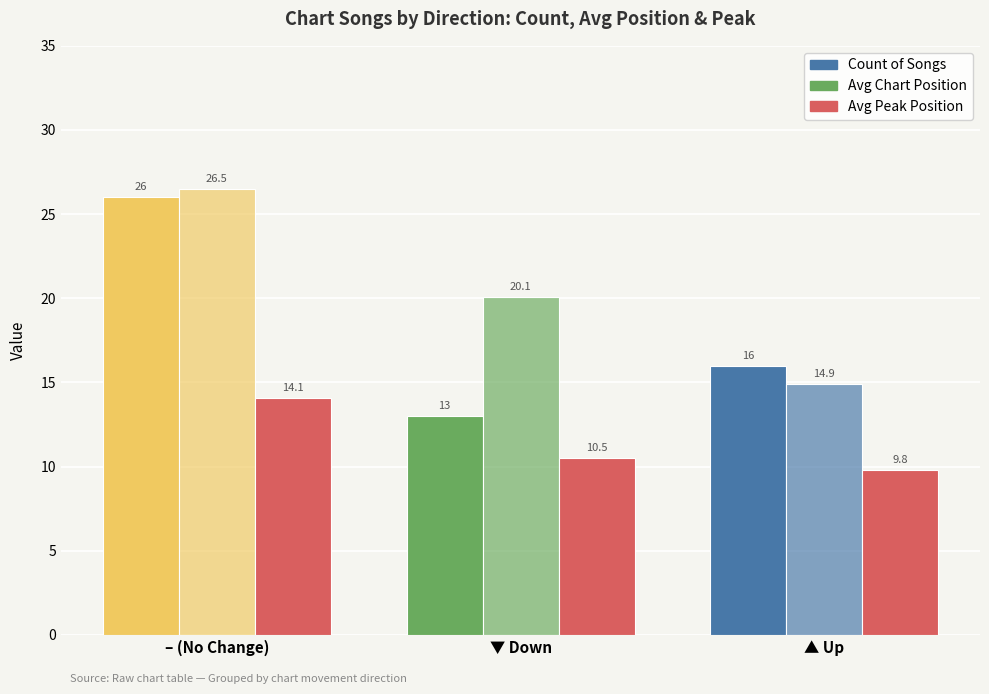

What position from the right is ▲ Up?

1